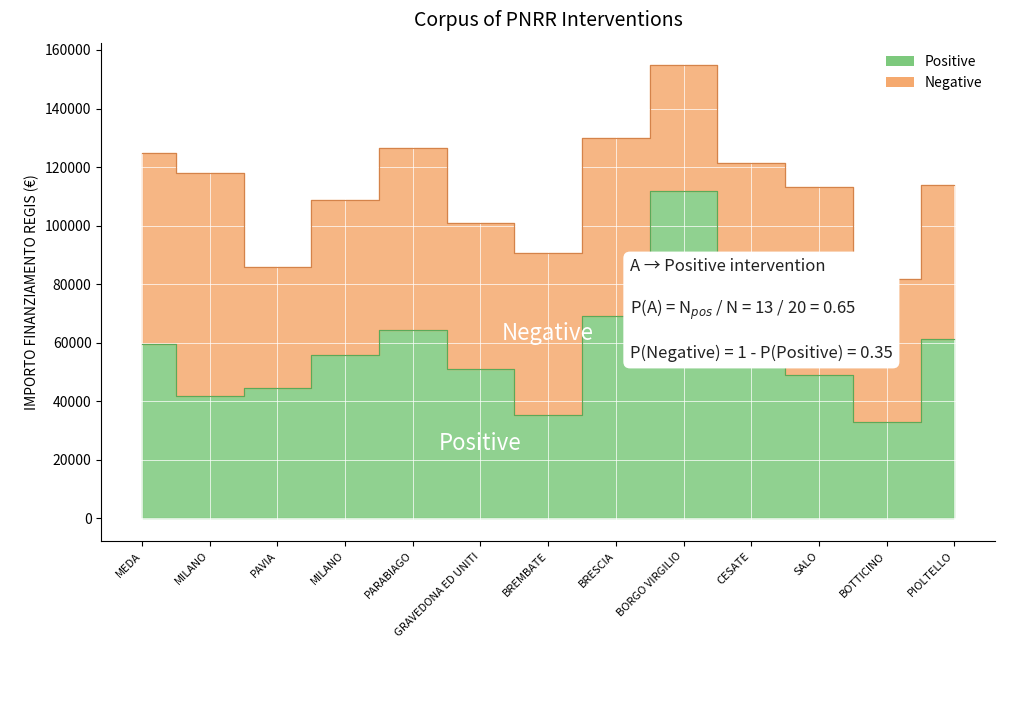

What is the approximate value at PIOLTELLO?

61277.4